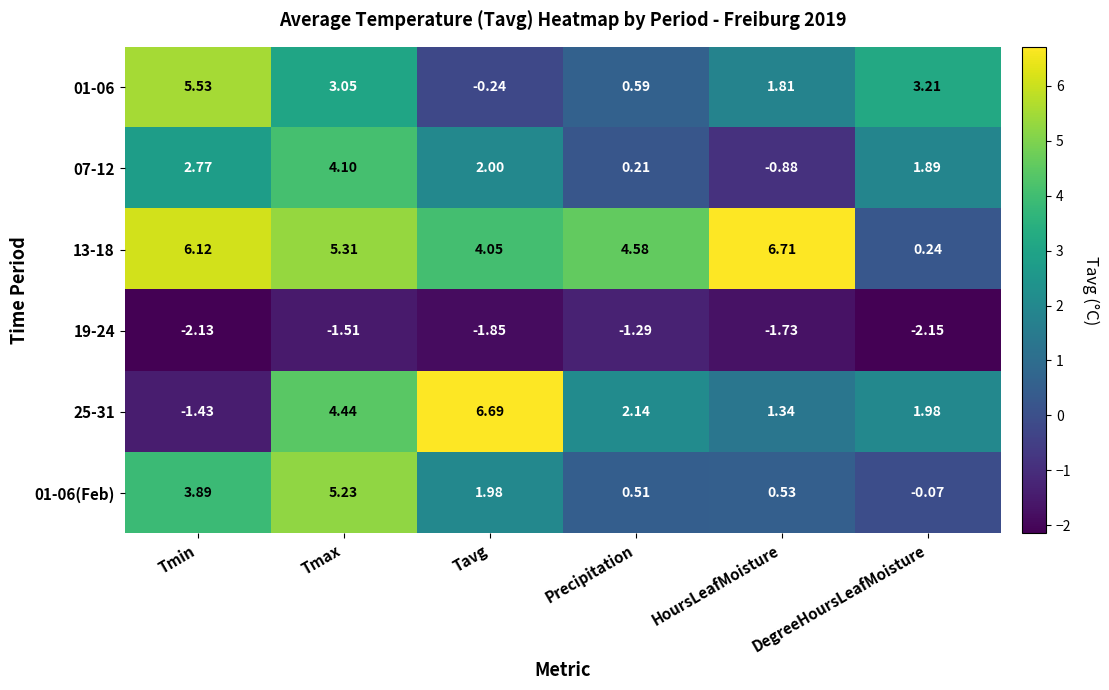

At which label does 25-31 first exceed 2?

Tmax